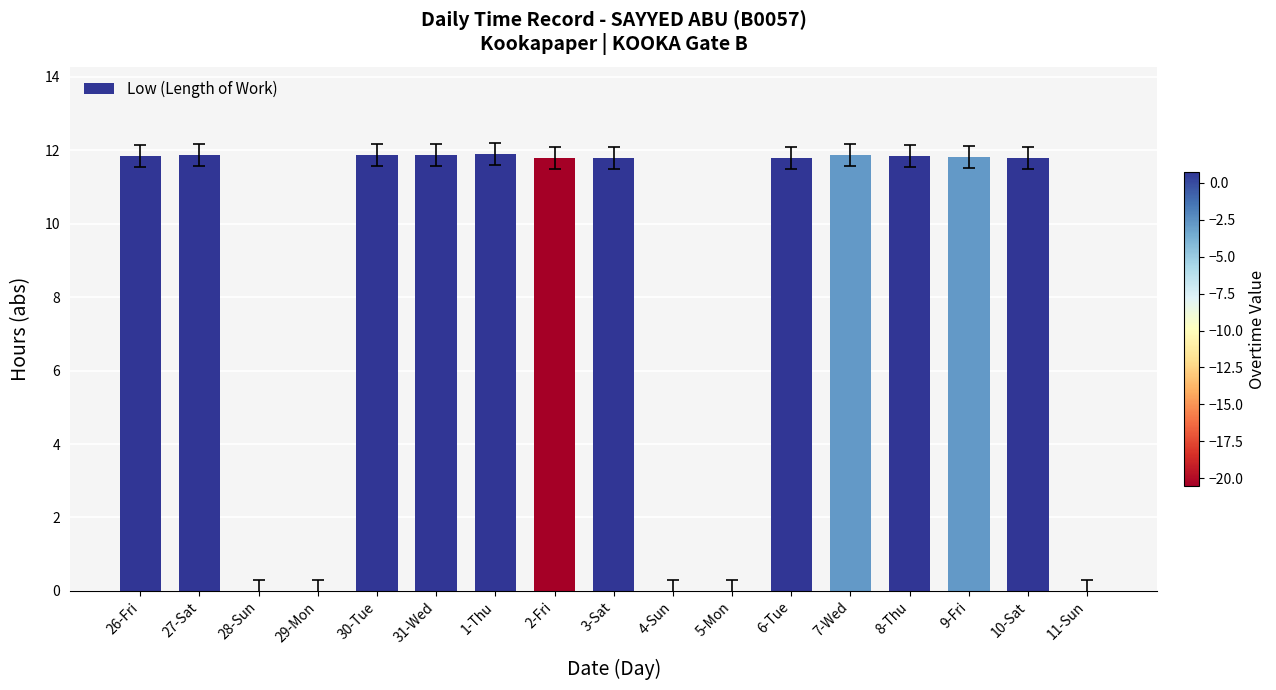

What is the maximum value shown in the chart?

11.9